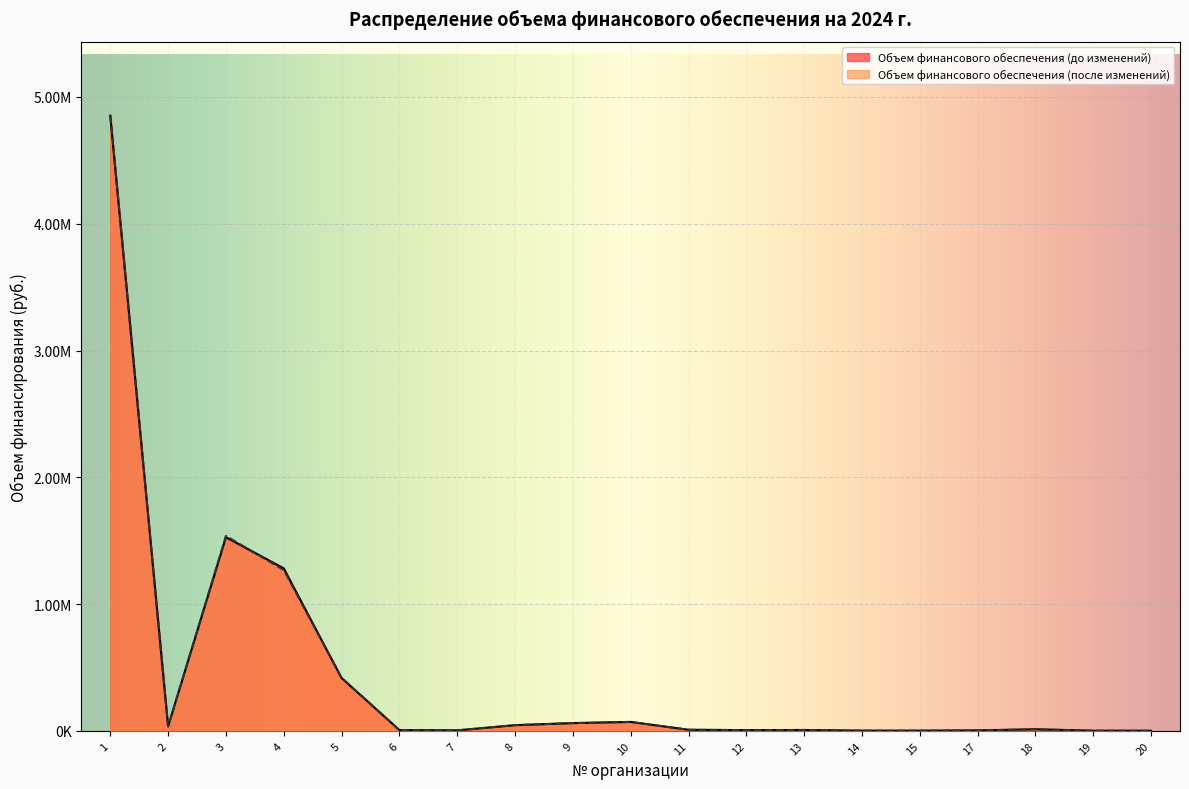

Where is the first local minimum for Объем финансового обеспечения (после изменений)?

2